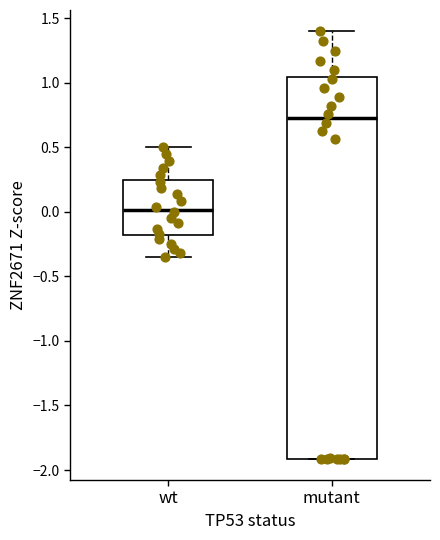

Where does the lower whisker of the box for wt end on the y-axis? The values are not printed on the chart, so give them approximately, as read against the axis.

-0.35